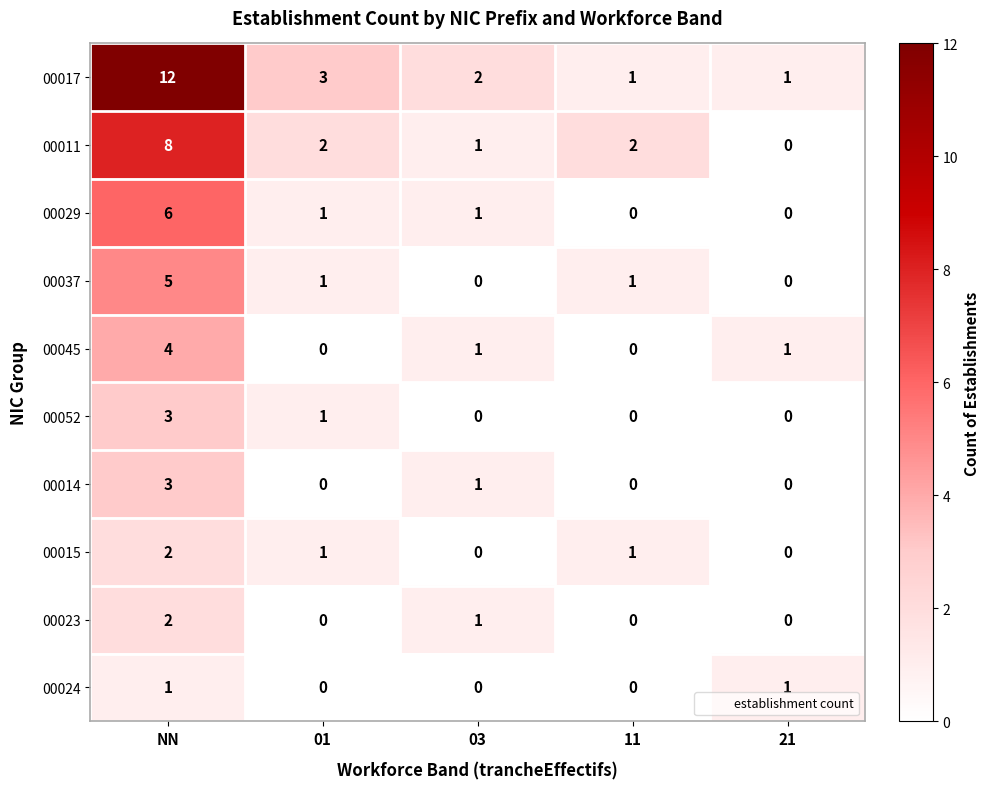

True or false: 00045 has a value of 1 at 03.

True